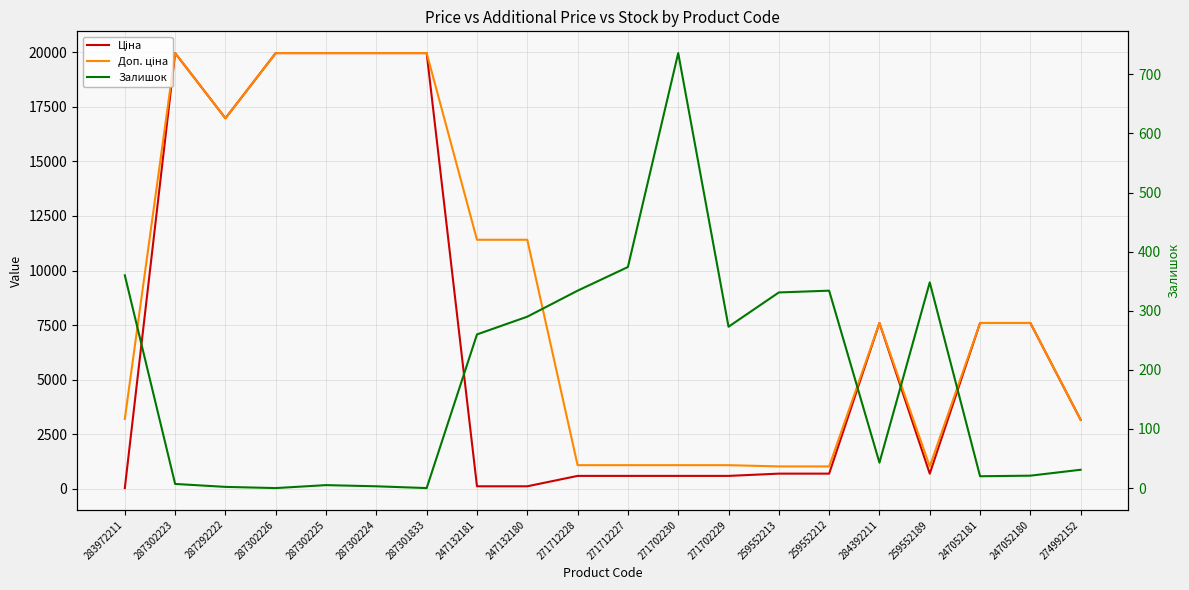

List the labels in order of Залишок value, largest first.

271702230, 271712227, 283972211, 259552189, 271712228, 259552212, 259552213, 247132180, 271702229, 247132181, 284392211, 274992152, 247052180, 247052181, 287302223, 287302225, 287302224, 287292222, 287302226, 287301833